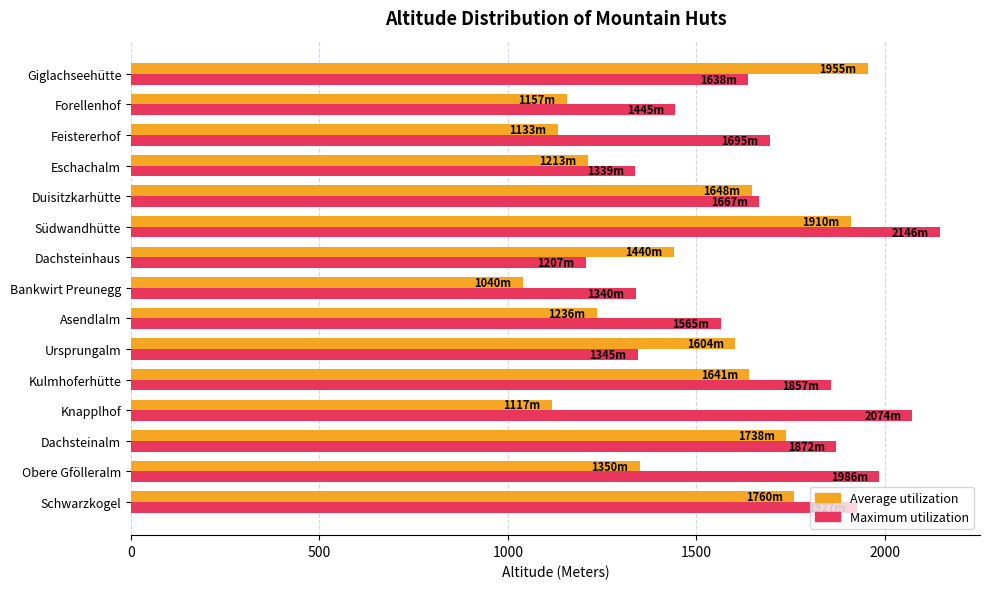

Between Dachsteinalm and Forellenhof, which series saw the biggest shift?

Average utilization